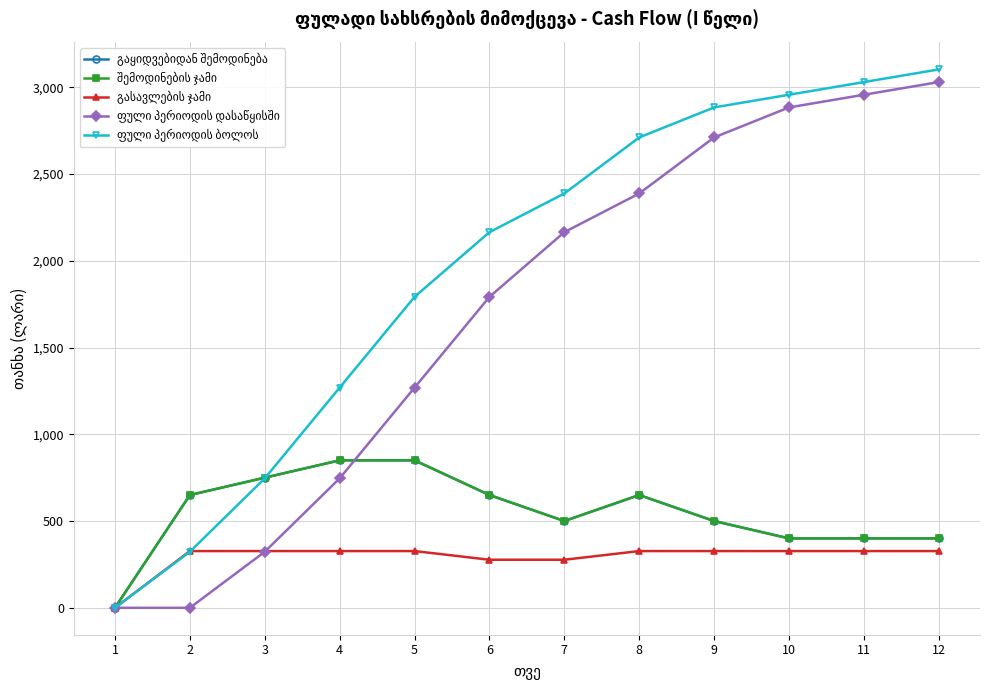

What is the value of the გაყიდვებიდან შემოდინება point at the 3rd from the left?

750